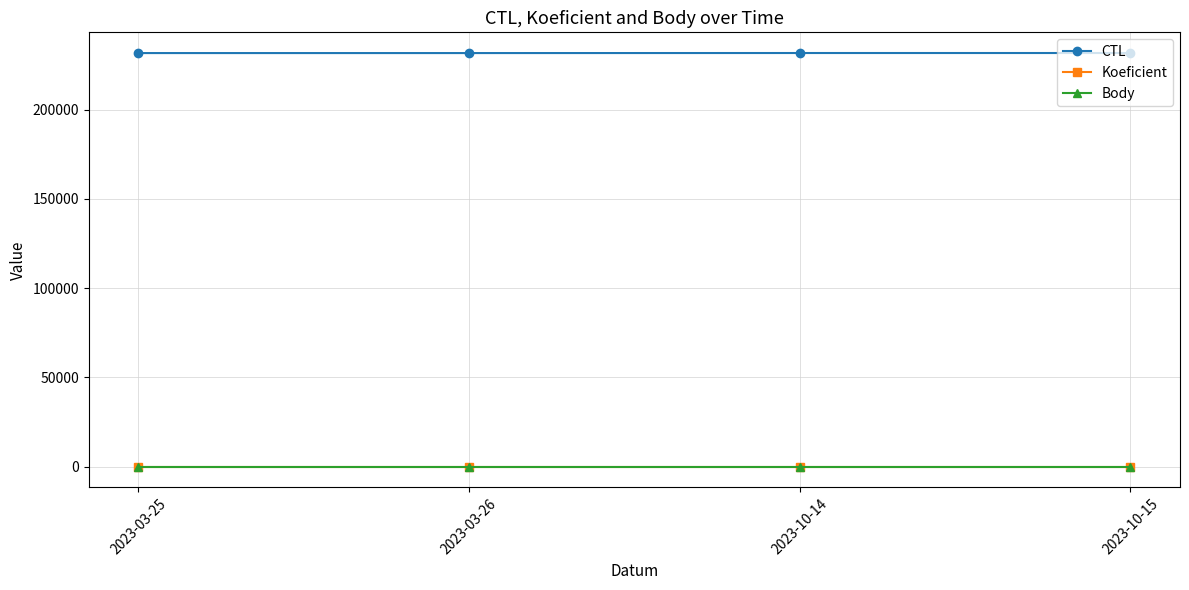

What is the label of the 4th point from the right?

2023-03-25